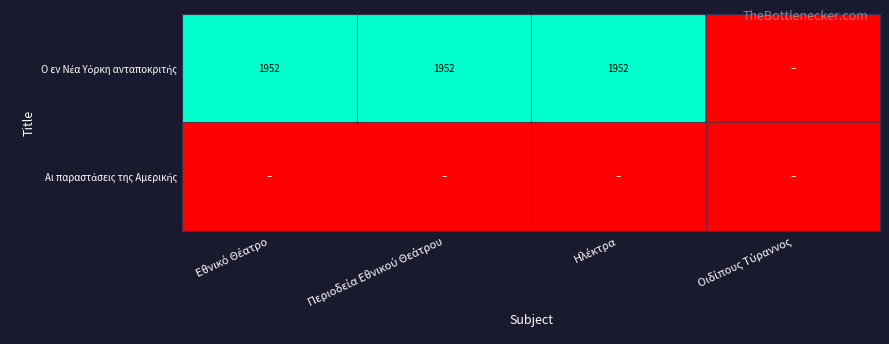

True or false: Αι παραστάσεις της Αμερικής has a value of 0 at Οιδίπους Τύραννος.

True